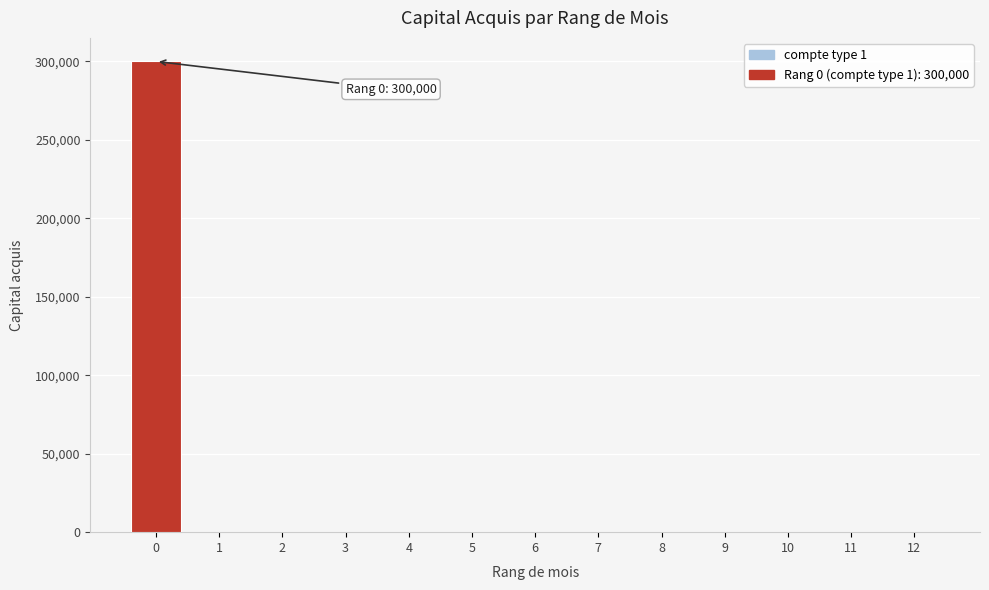

Reading left to right, extract all data points from this chart.

0=300000	1=0	2=0	3=0	4=0	5=0	6=0	7=0	8=0	9=0	10=0	11=0	12=0